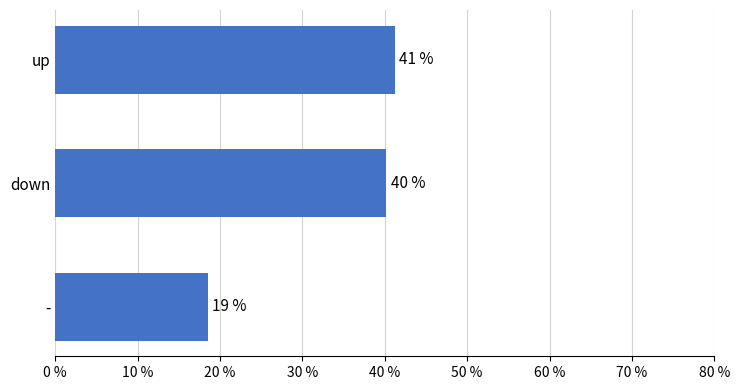

How many bars are there in total?

3